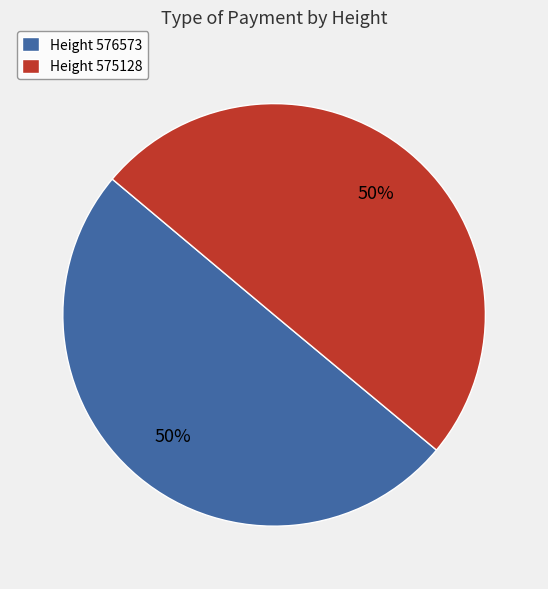

True or false: Height 576573 accounts for 39% of the total.

False